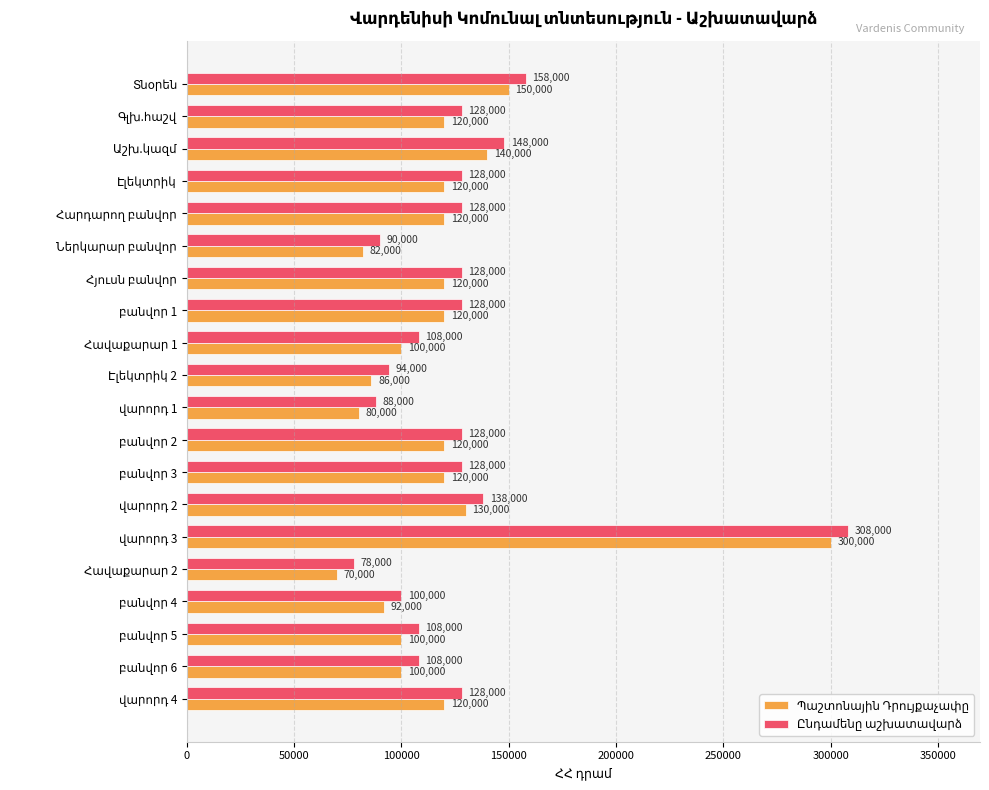

At how many categories does at least one series exceed 142258?

3